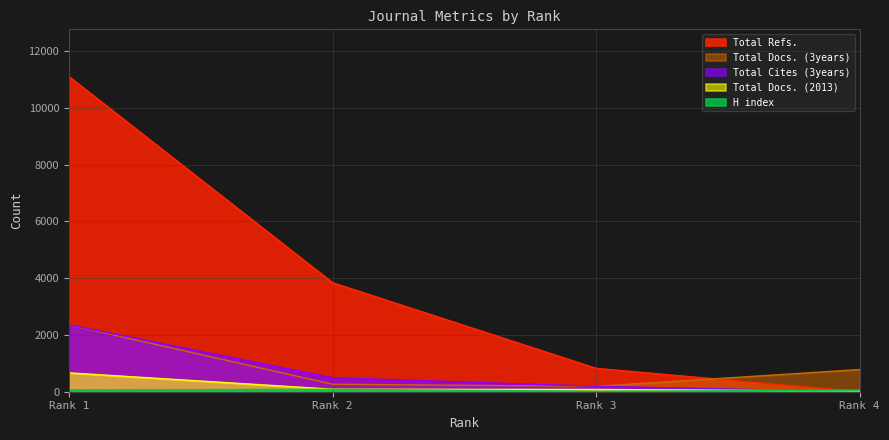

Count the number of categories in the chart.

4